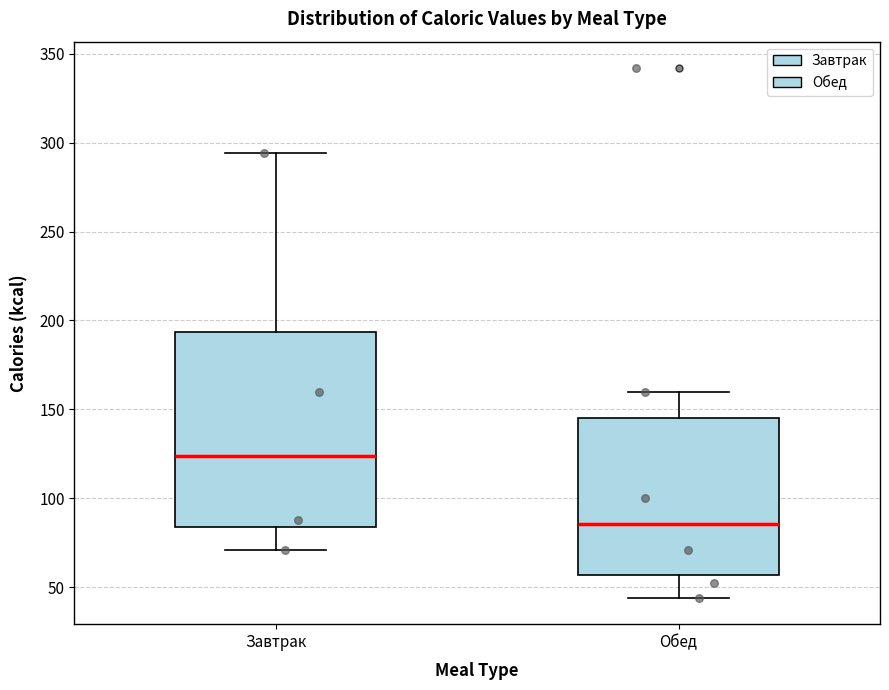

Where is the upper edge of the box for Обед on the y-axis? The values are not printed on the chart, so give them approximately, as read against the axis.

145